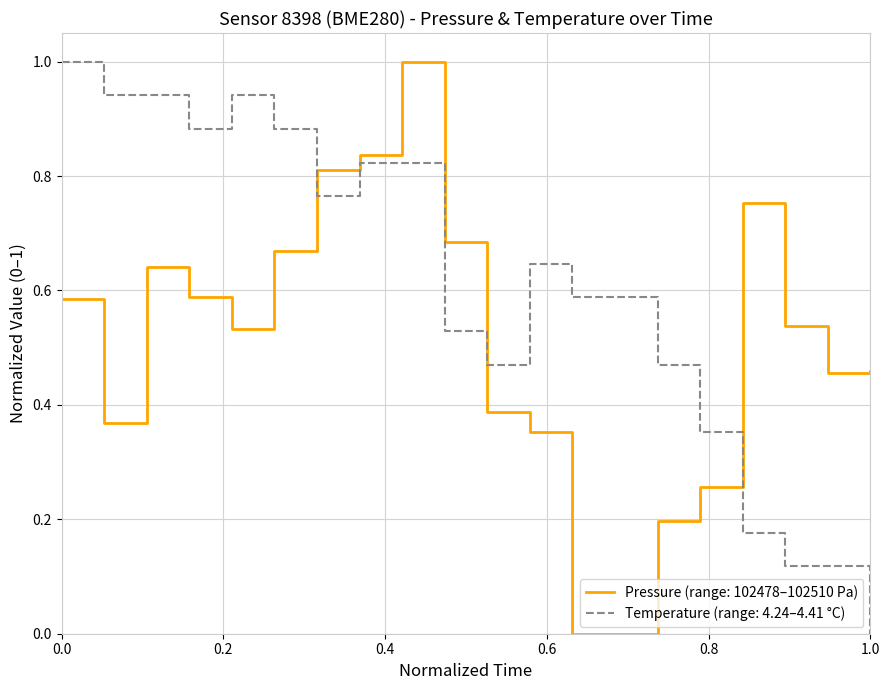

Rank the series by their average value, from lowest to highest.

Pressure (range: 102478–102510 Pa), Temperature (range: 4.24–4.41 °C)